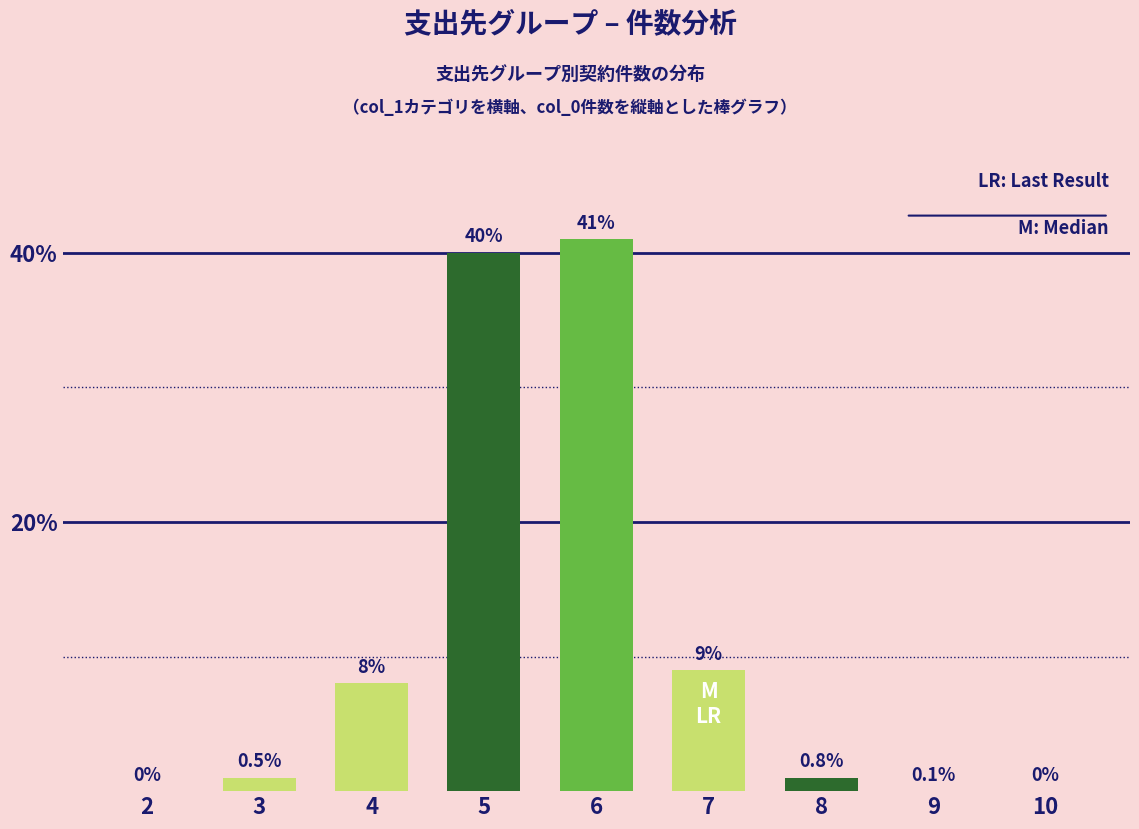

Which has a higher value, 6 or 3?

6